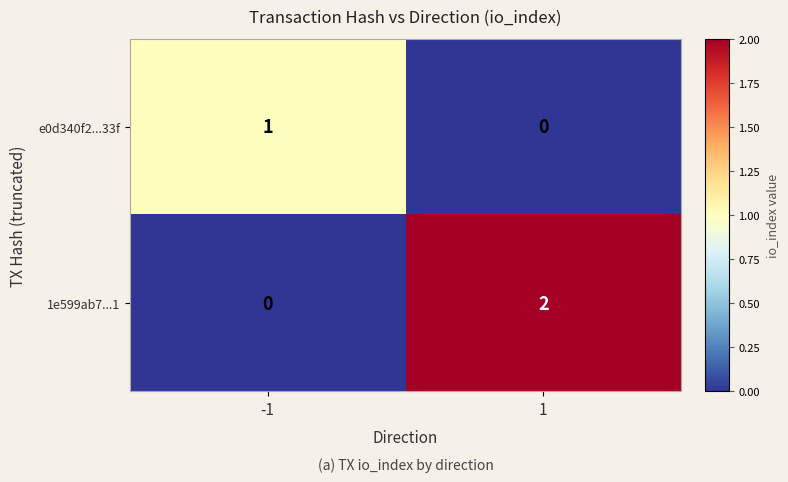

What is the greatest value displayed?

2